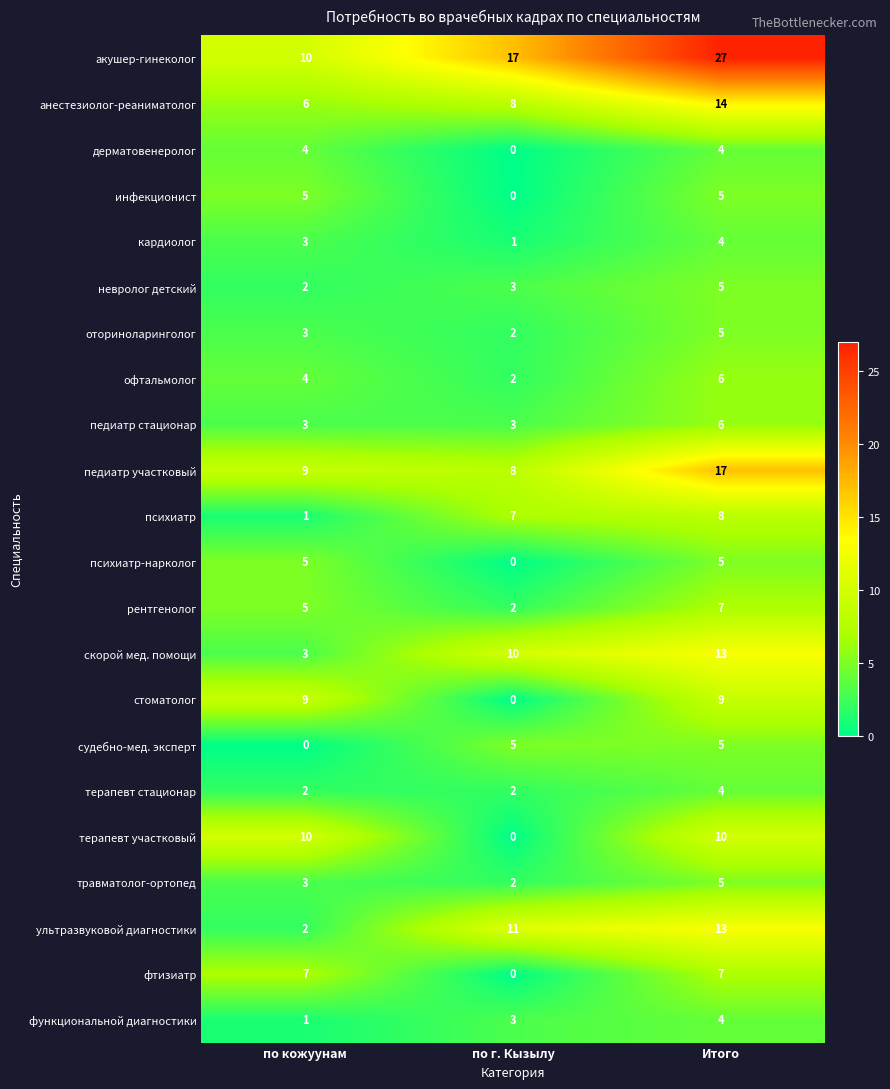

At which label is оториноларинголог closest to 3?

по кожуунам